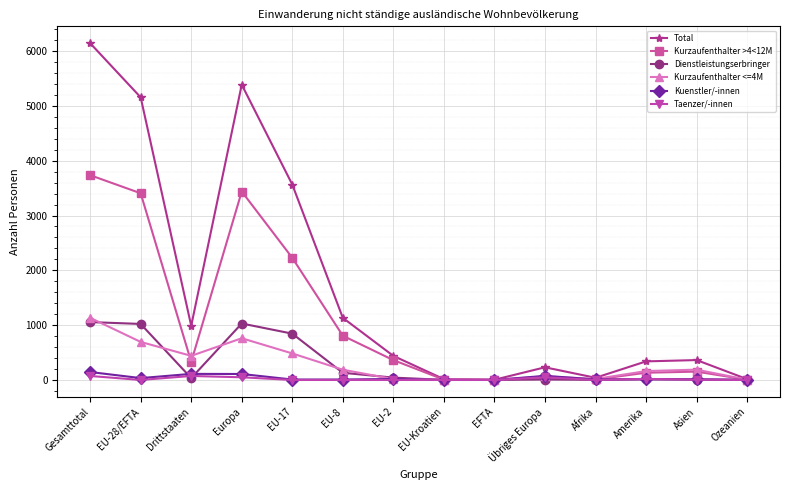

At how many categories does at least one series exceed 1727?

4